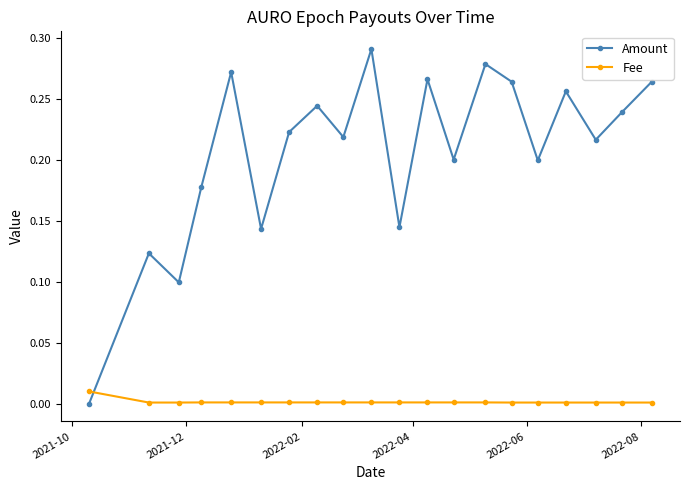

True or false: Amount has more than 2 points higher than both neighbors.

True